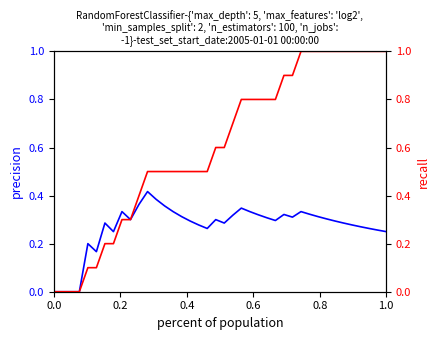

Count the number of data series in this chart.

2